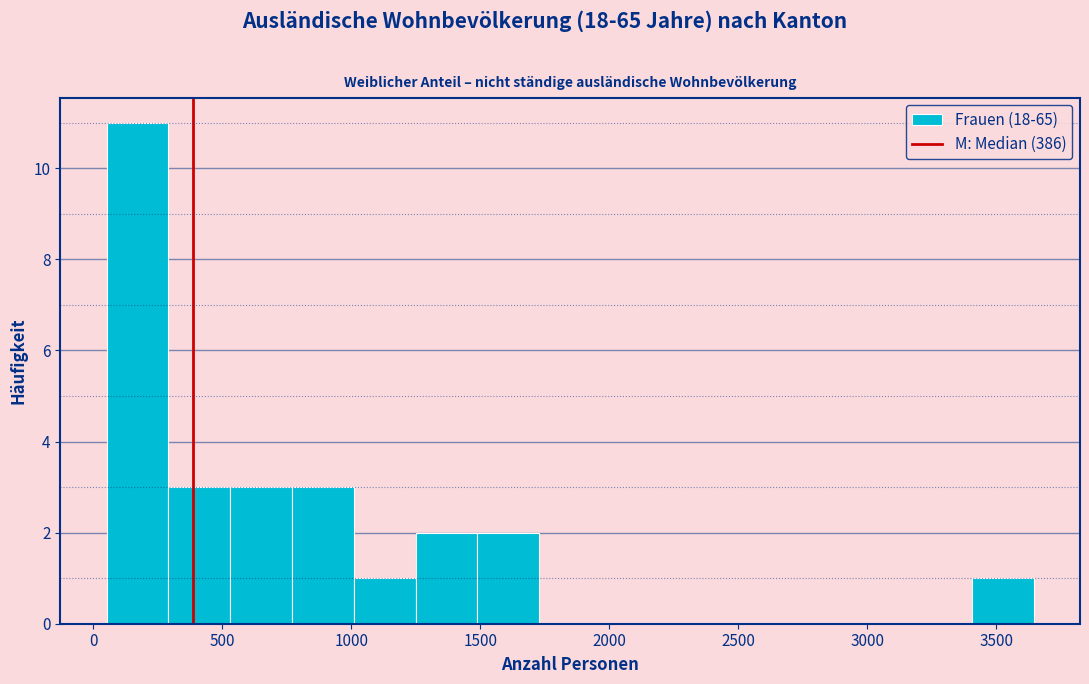

Over which range of the x-axis is the bar tallest?

50 to 300